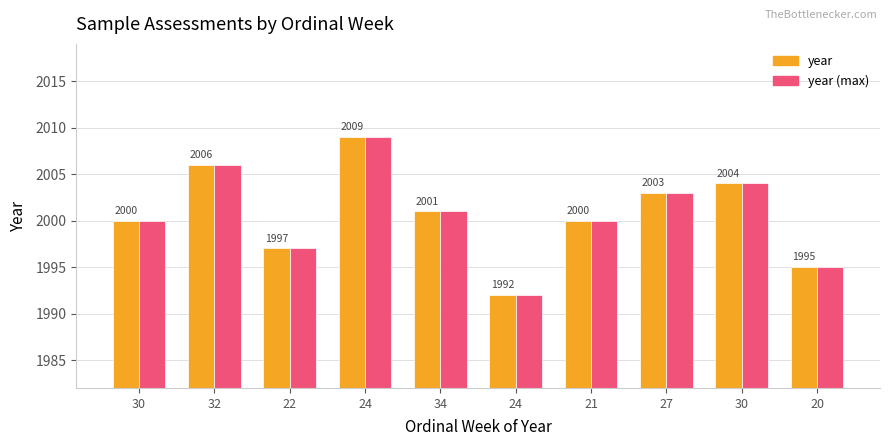

What is the value of the year bar at the 6th from the left?

2009